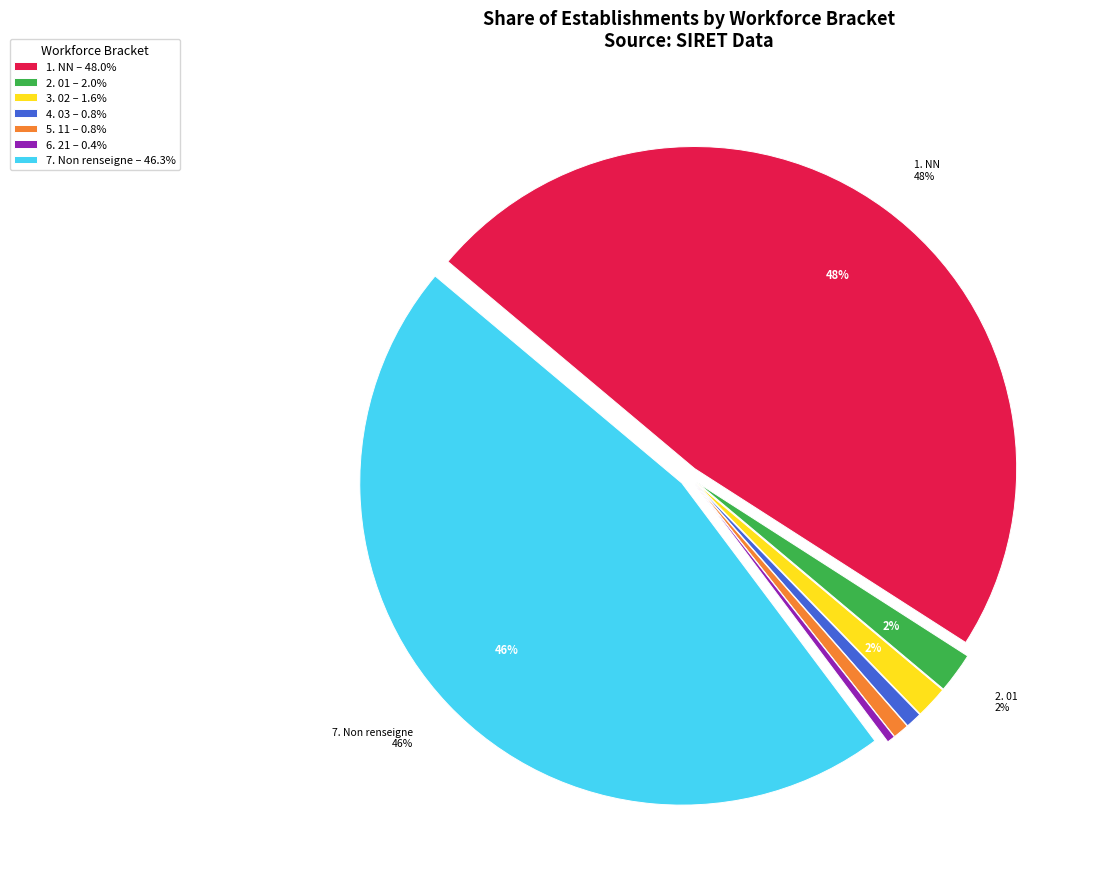

To the nearest percent, what is the difference between the 4. 03 – 0.8% and 3. 02 – 1.6% slice percentages?

1%